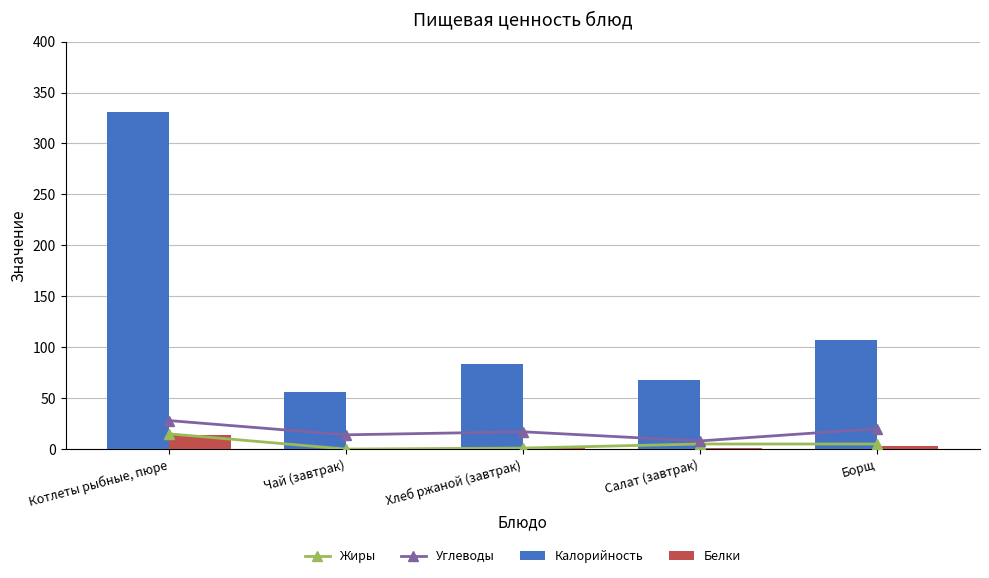

Reading left to right, what are all the values shown in this chart?

Жиры: 15.0	0.0	1.0	5.0	5.0
Углеводы: 28.0	14.0	17.0	8.0	20.0
Калорийность: 331.0	56.0	84.0	68.0	107.0
Белки: 14.0	0.2	2.0	1.0	3.0